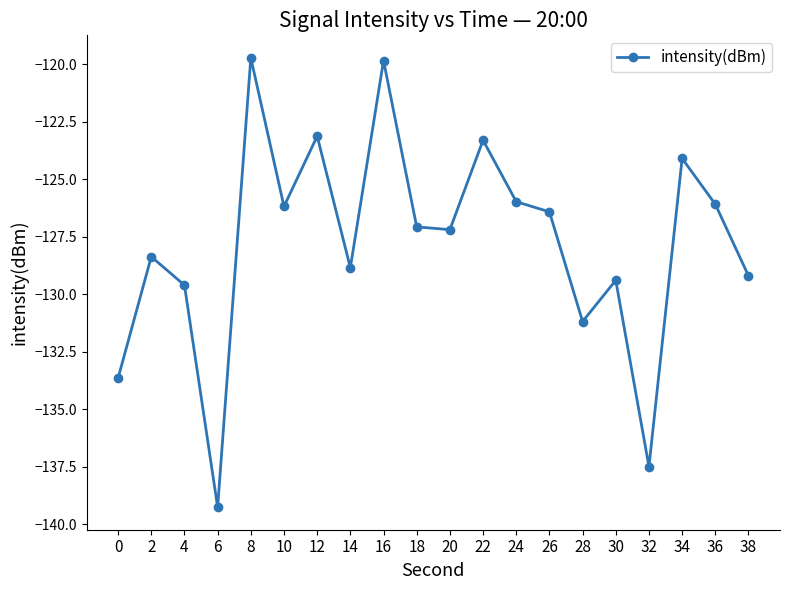

What is the difference between the values at 24 and 34?

1.9